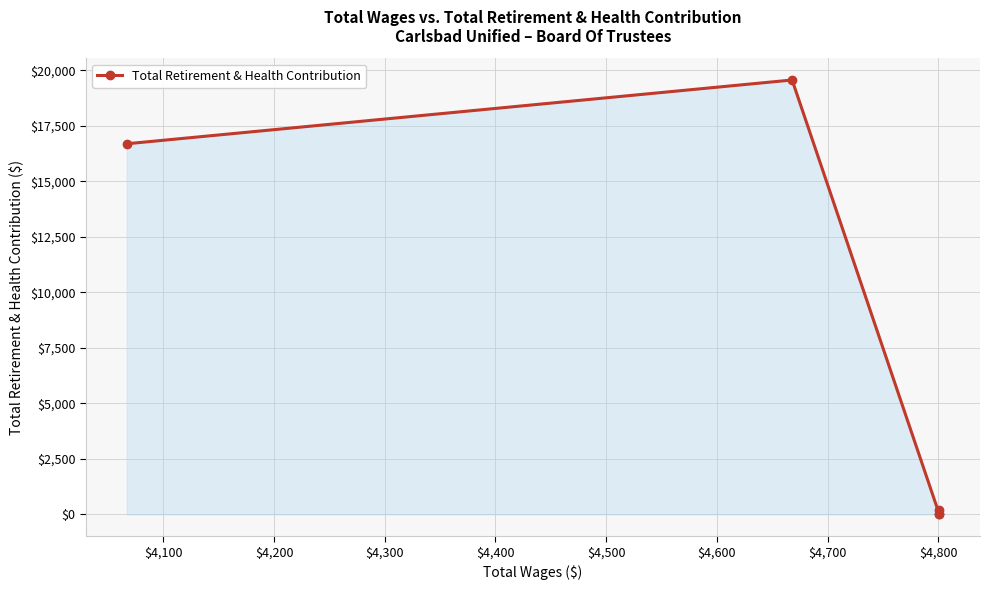

Reading left to right, list all the values displayed in this chart.

16691	19563	0	0	221